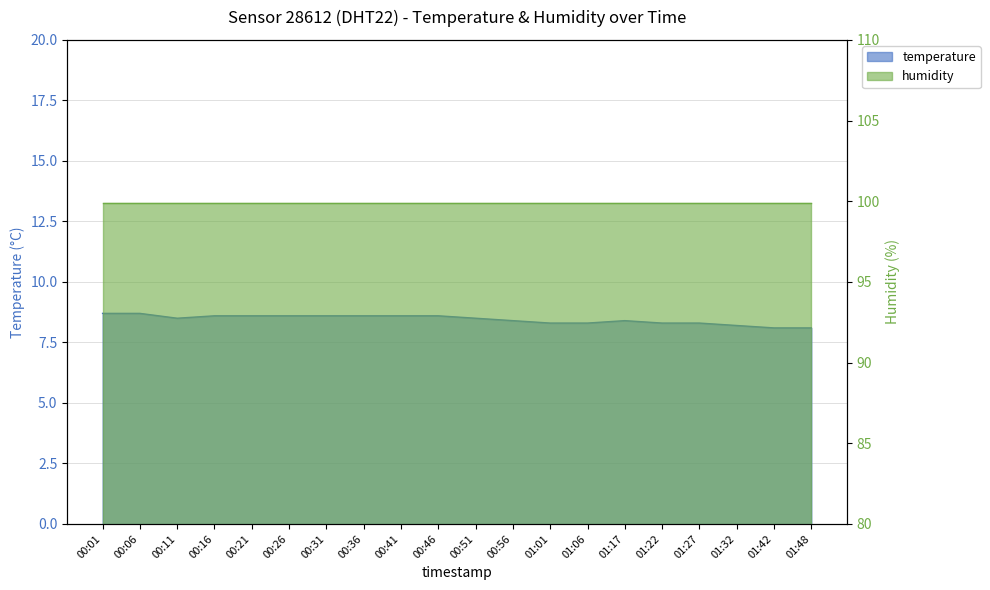

How many interior local peaks (higher than both neighbors) does the data have?

1